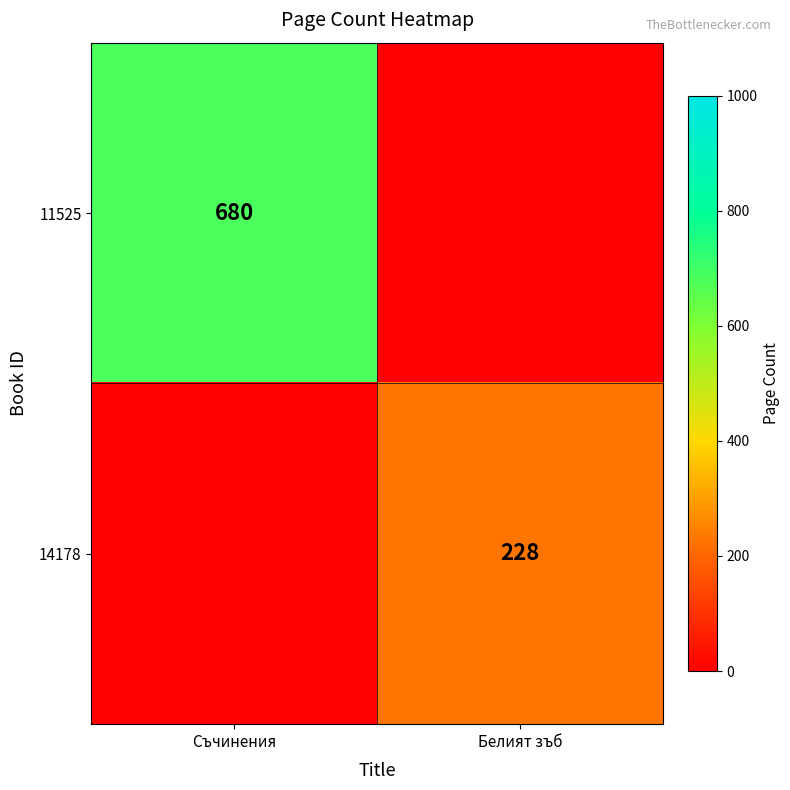

The value of 14178 at Белият зъб is 228. True or false?

True